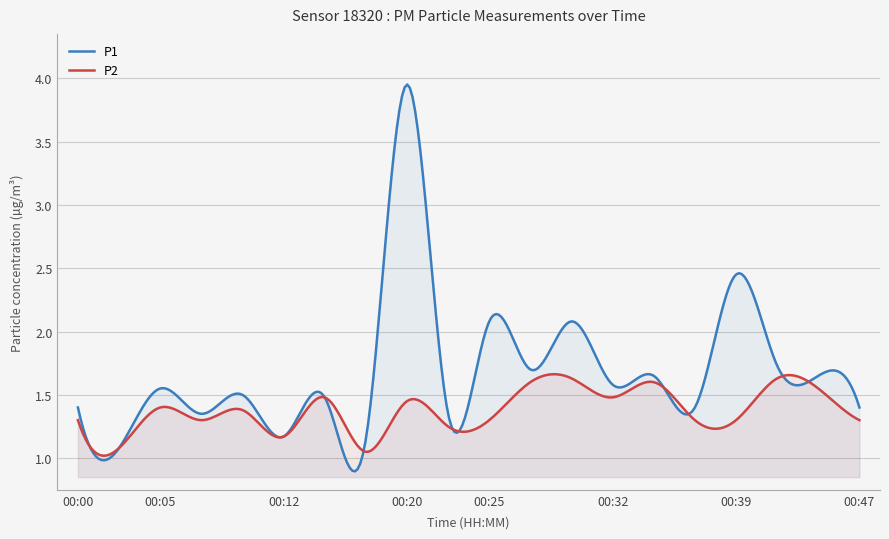

True or false: P2 and P1 cross at least once.

True